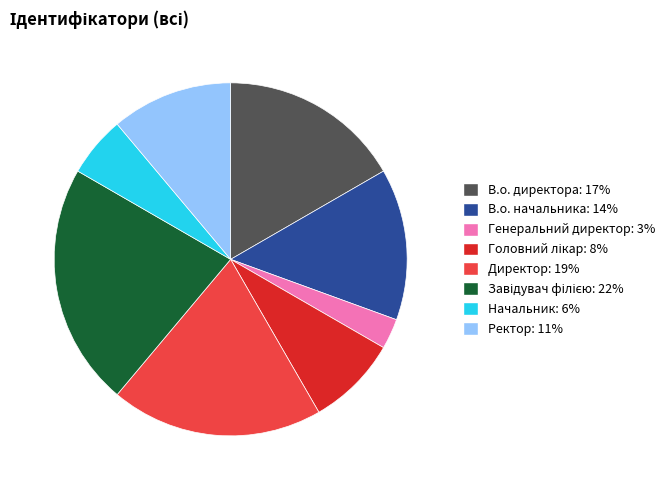

The Директор slice represents 19% of the pie. True or false?

True